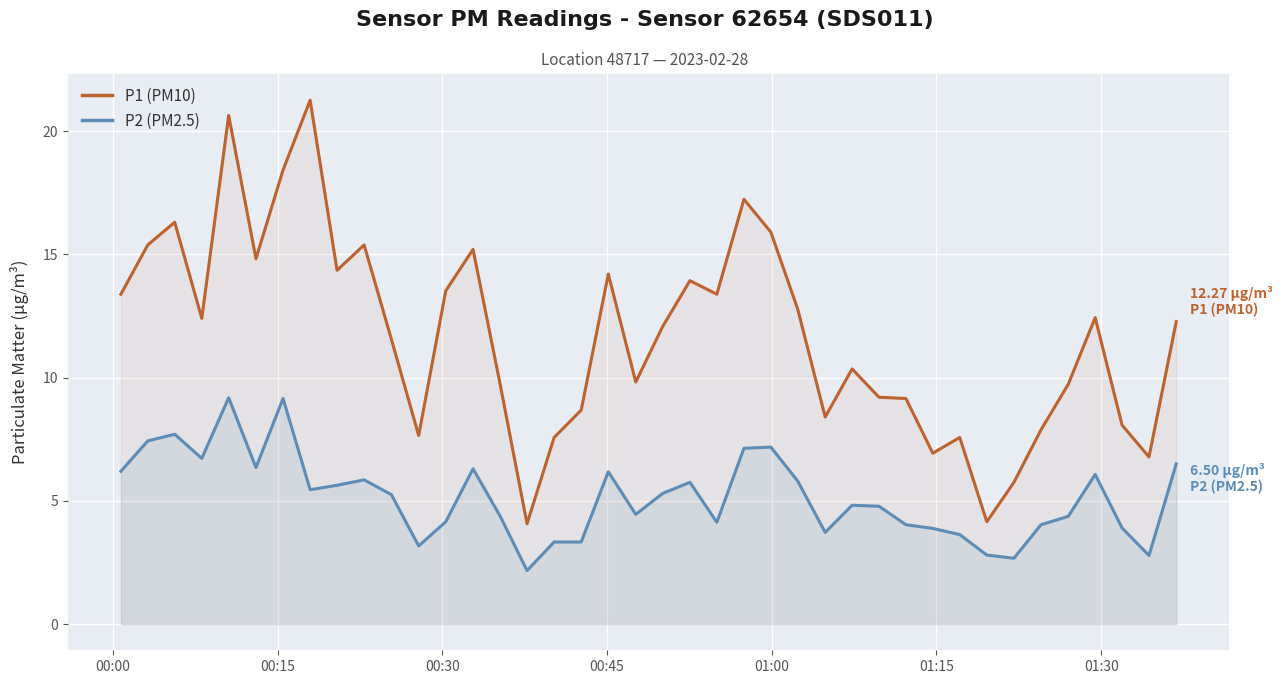

How many interior local peaks does the P2 (PM2.5) series have?

10